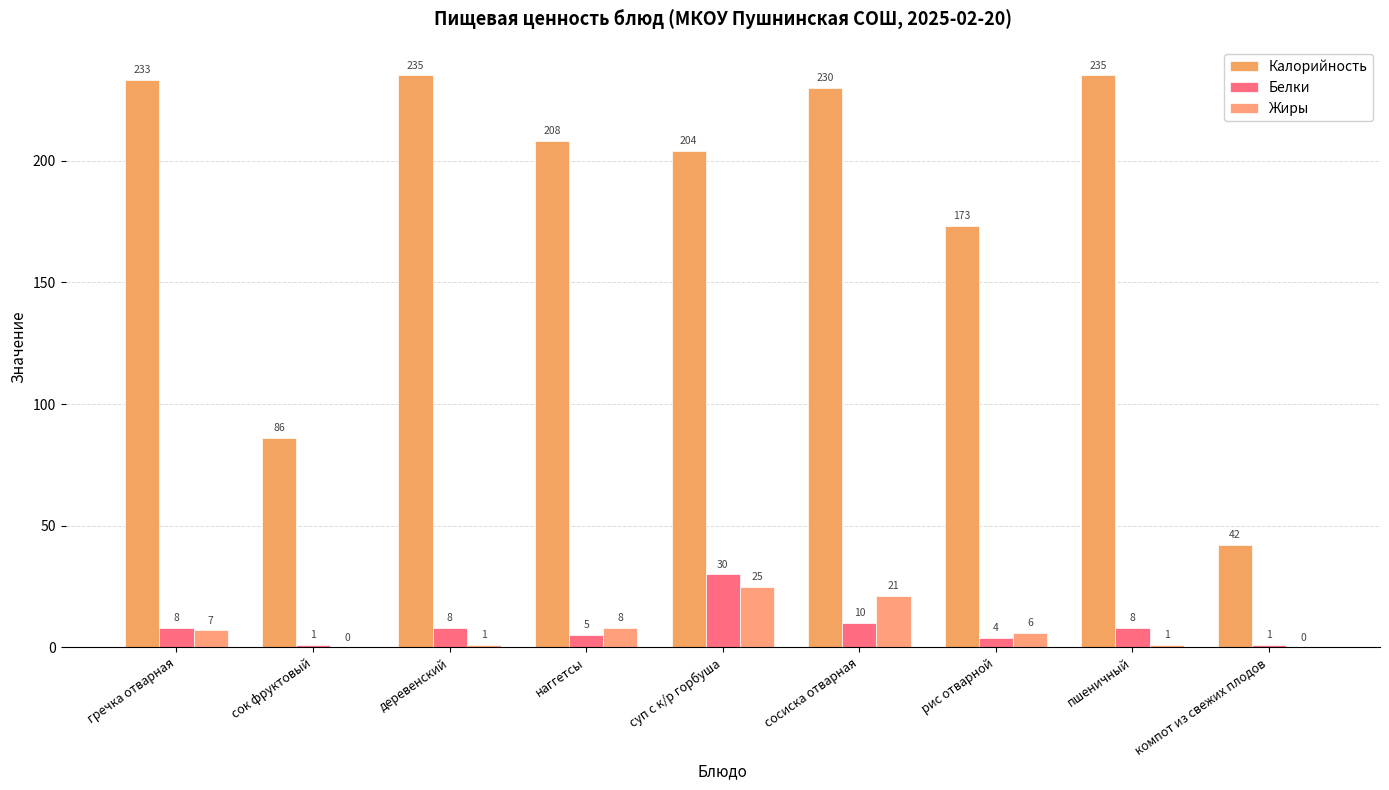

At which label does Калорийность first exceed 208?

гречка отварная